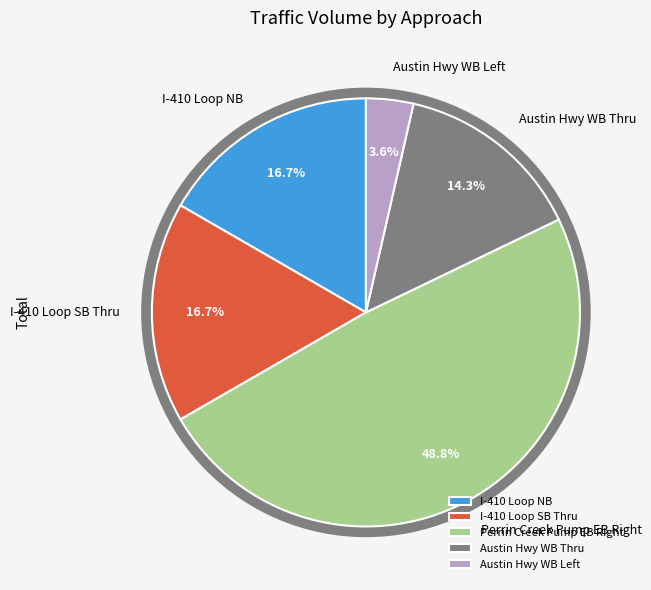

How many slices are in this pie chart?

5